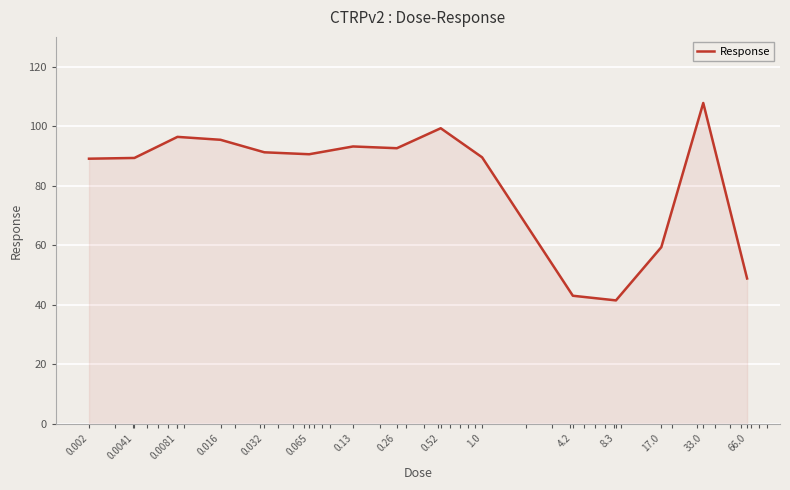

True or false: there are more than 1 points higher than both neighbors.

True